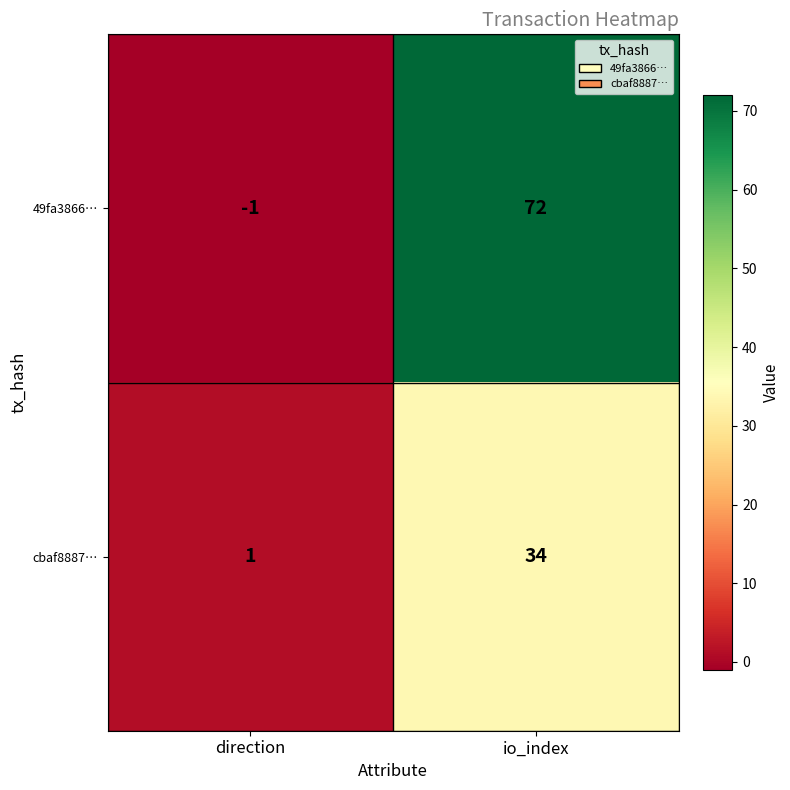

What is the spread (max minus min) of values at io_index?

38